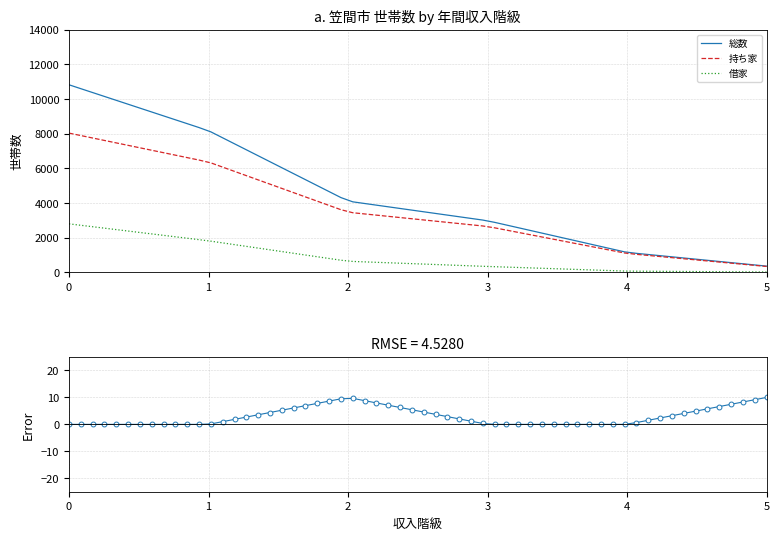

Rank the series at 01_300万円未満 from highest to lowest value.

総数, 持ち家, 借家